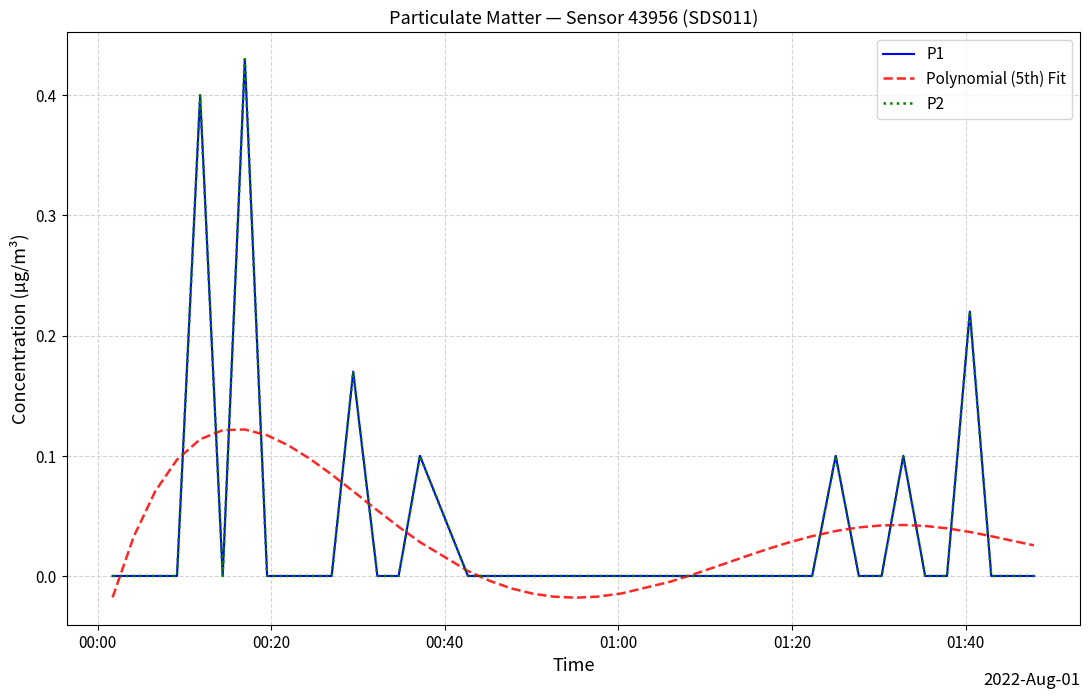

Does the chart have visible grid lines?

Yes